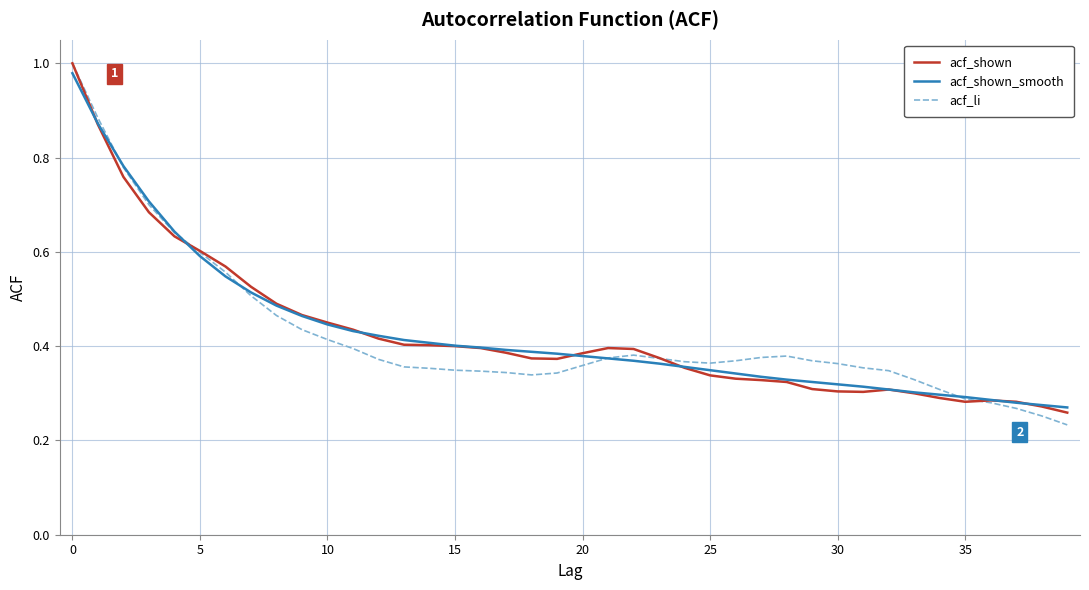

Which series has the widest spread of values?

acf_li